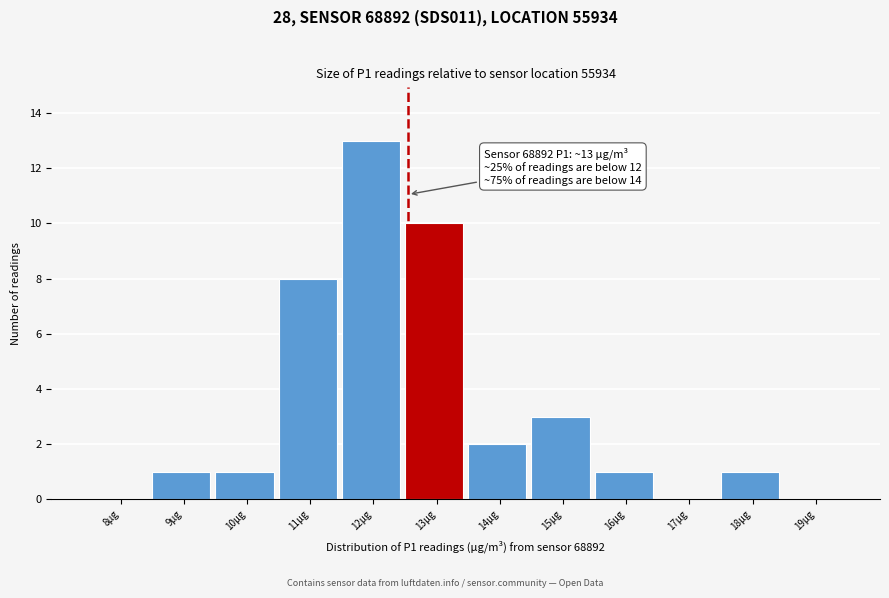

Reading right to left, list all the values displayed in this chart.

19µg=0	18µg=1	17µg=0	16µg=1	15µg=3	14µg=2	13µg=10	12µg=13	11µg=8	10µg=1	9µg=1	8µg=0